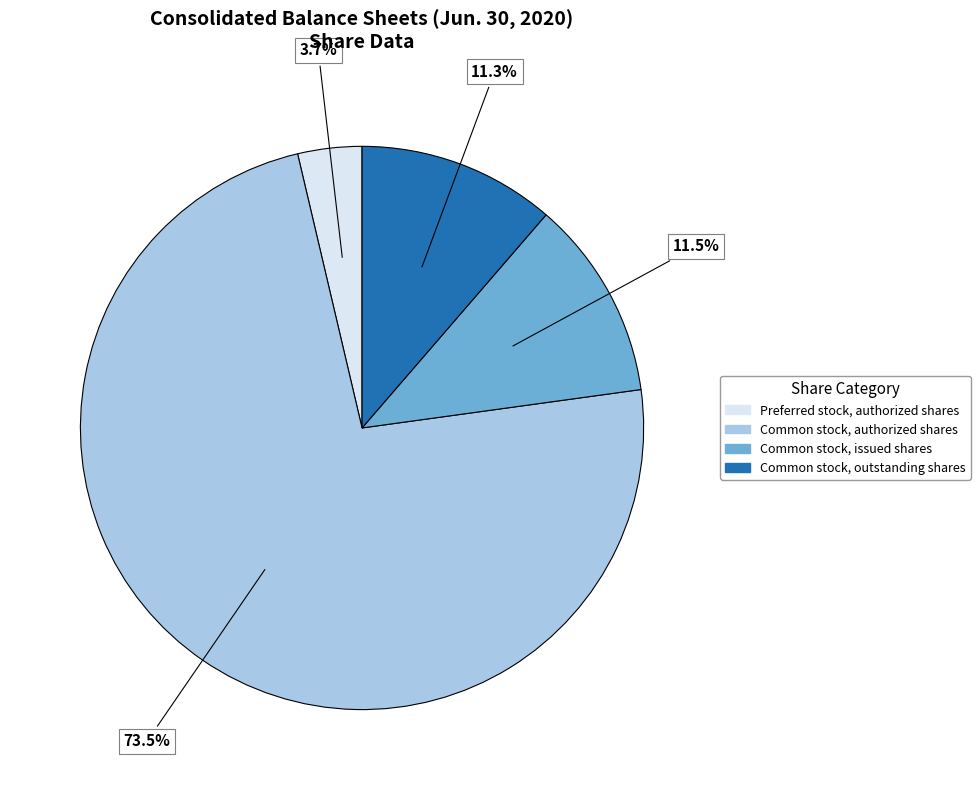

To the nearest percent, what is the difference between the largest and smallest slice percentages?

70%